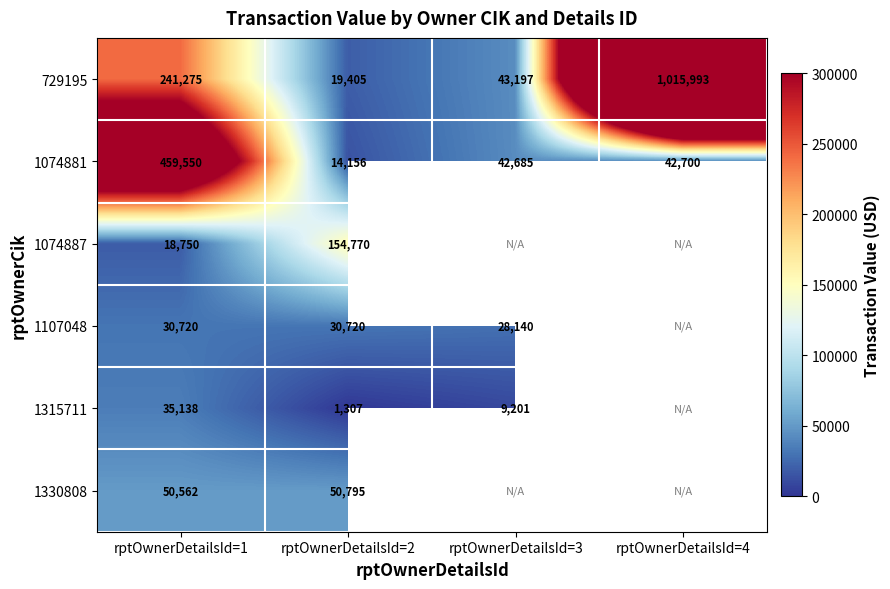

The value of 1074881 at rptOwnerDetailsId=3 is 13904. True or false?

False